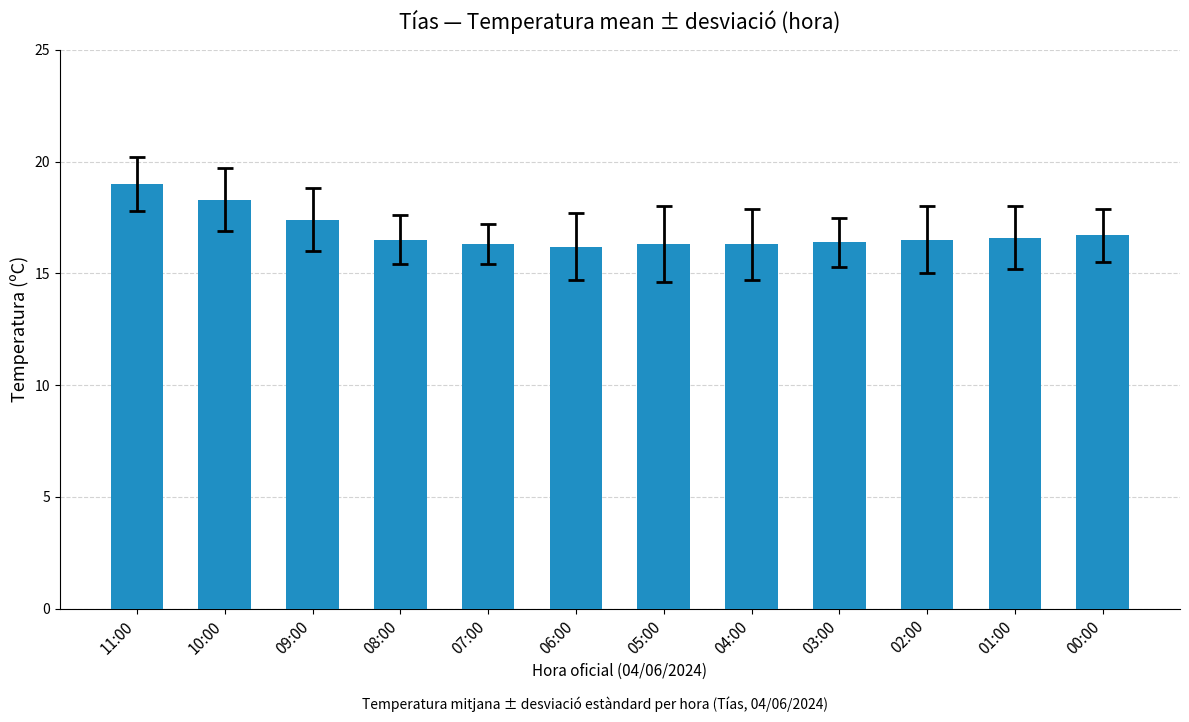

How many distinct data groups are displayed?

1